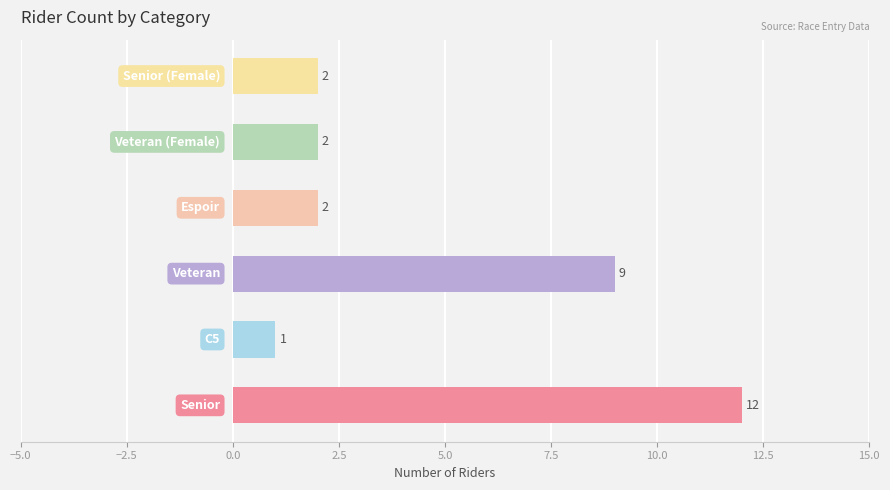

What is the maximum value shown in the chart?

12